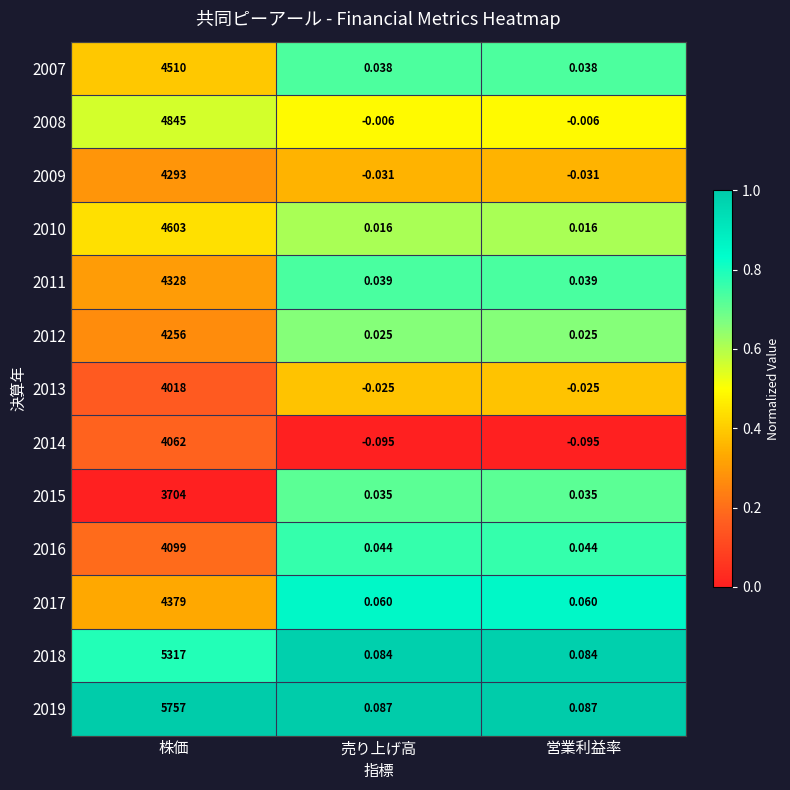

At how many categories does at least one series exceed 0?

3